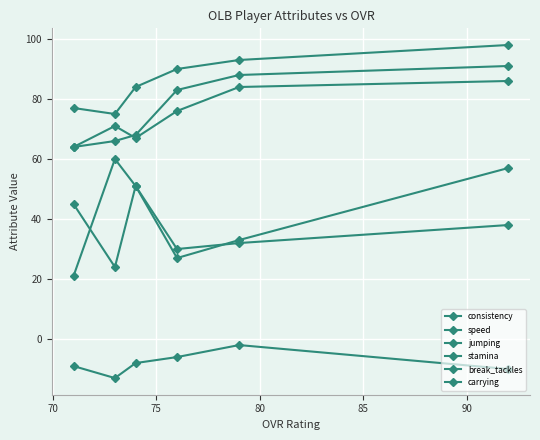

How many data points in carrying are less than 38?

3